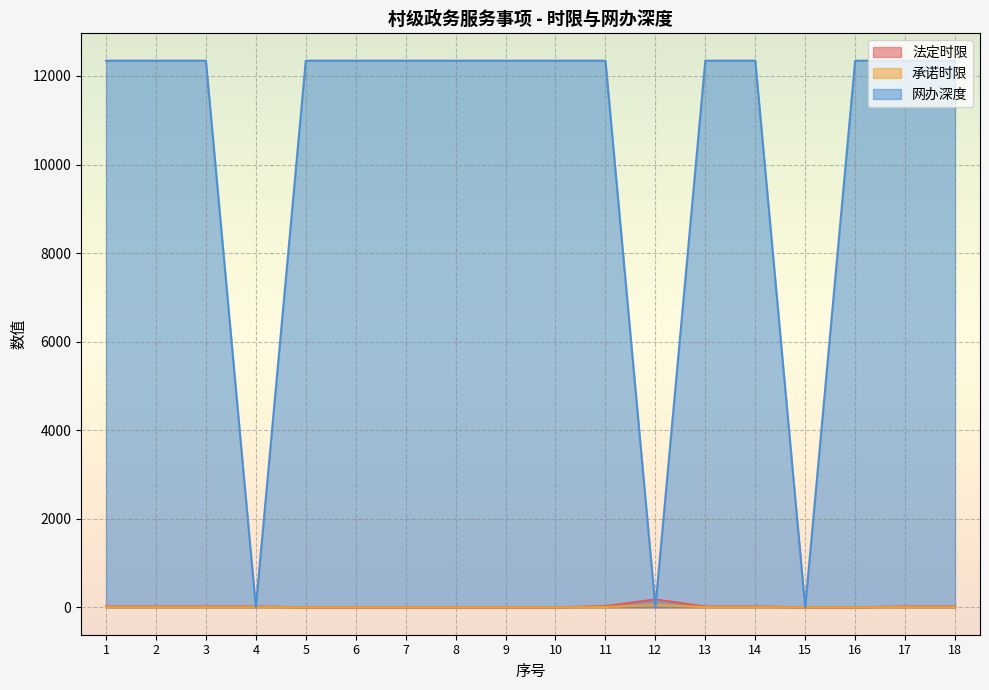

True or false: 承诺时限 and 法定时限 cross at least once.

False